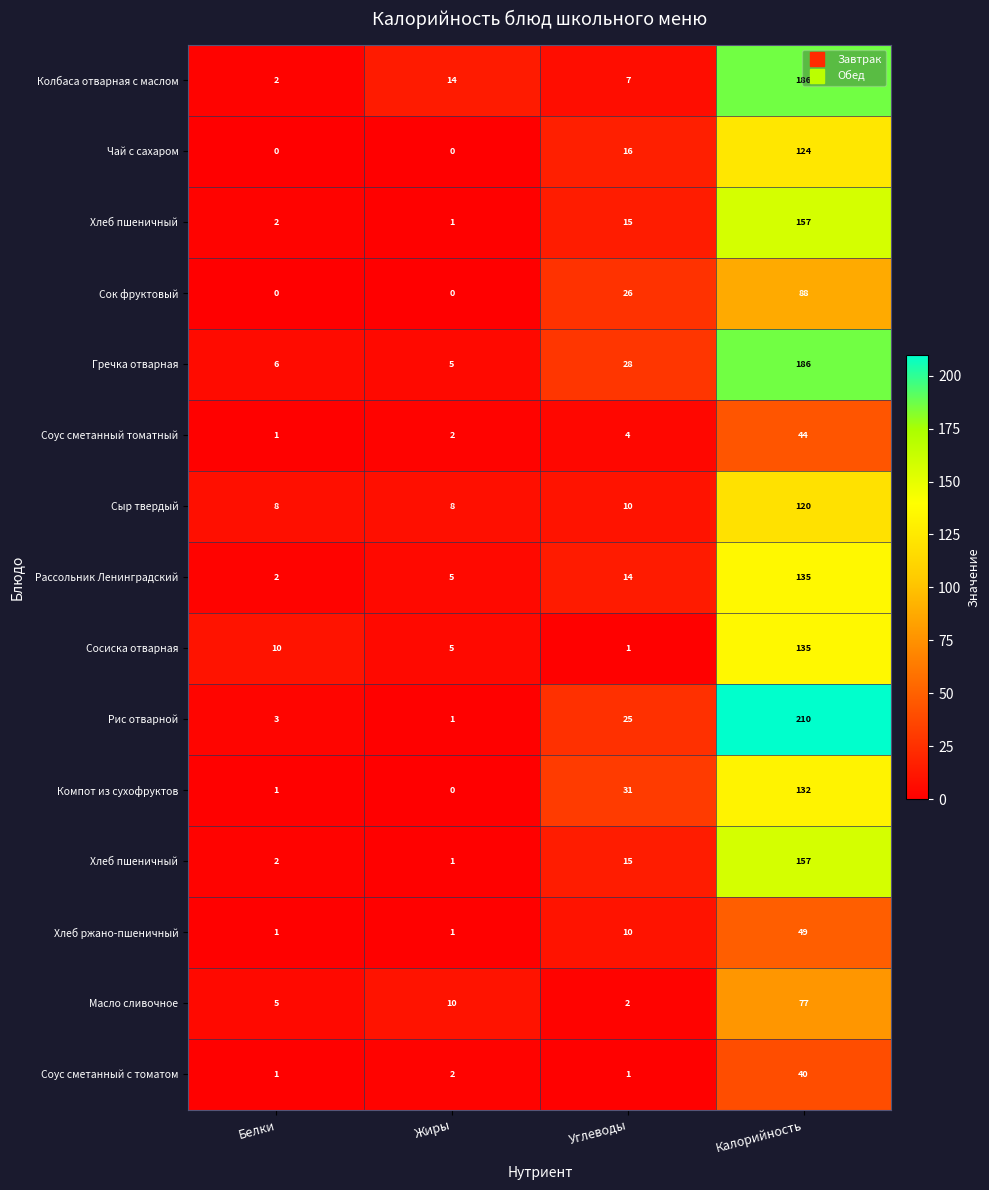

What is the total value across all series at Углеводы?

205.0